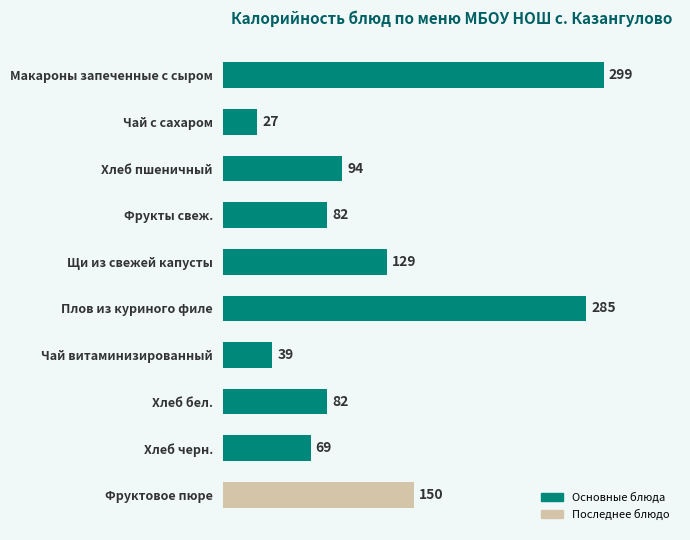

Read the value at Хлеб черн., to the nearest 5.

70